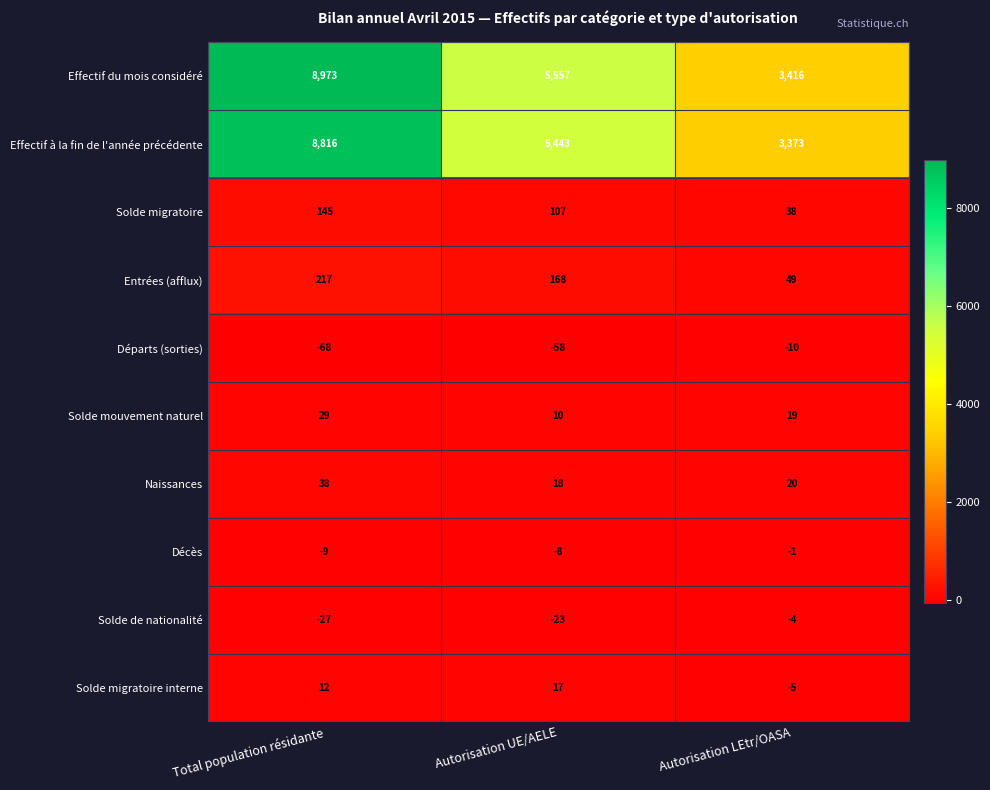

What is the approximate value of Solde de nationalité at Total population résidante, to the nearest 5?

-25